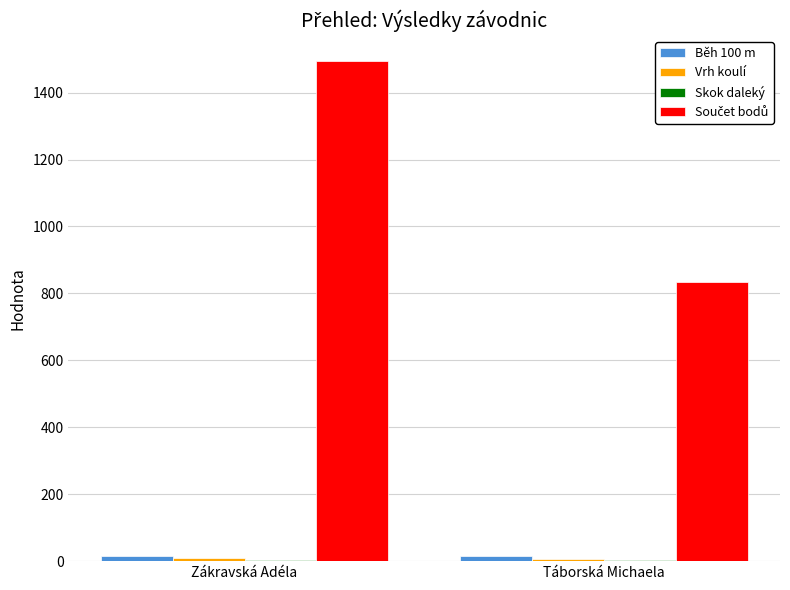

What is the spread (max minus min) of values at Zákravská Adéla?

1491.3